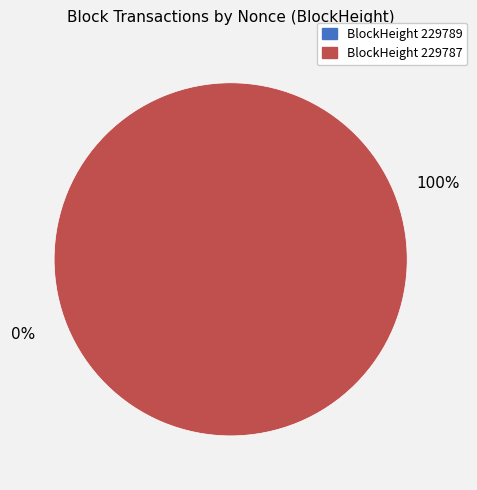

How many segments does this pie chart have?

2